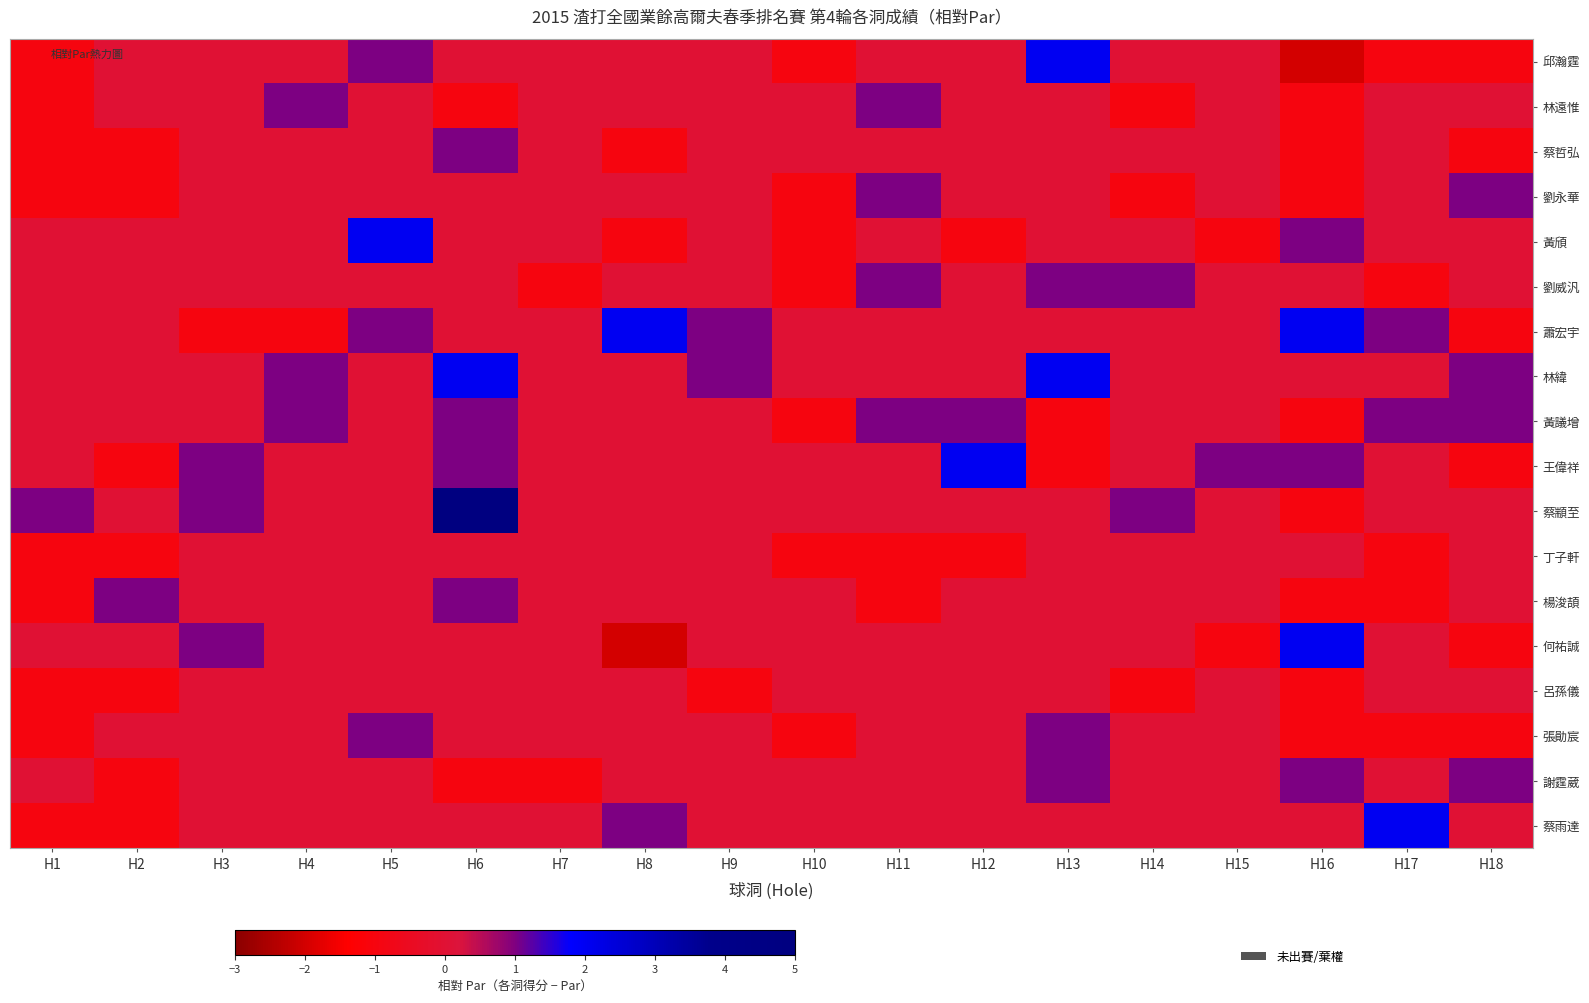

Count the number of data series in this chart.

18